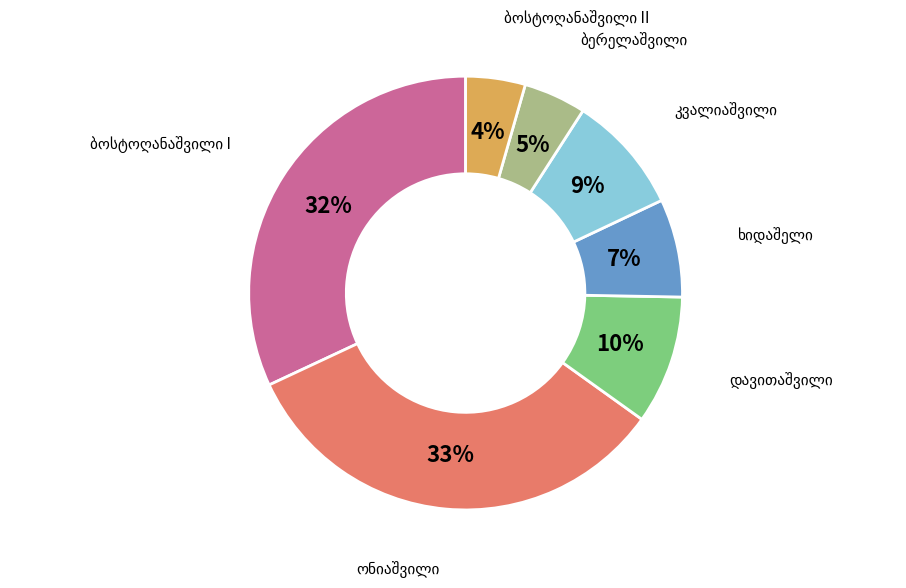

How many slices are in this pie chart?

7